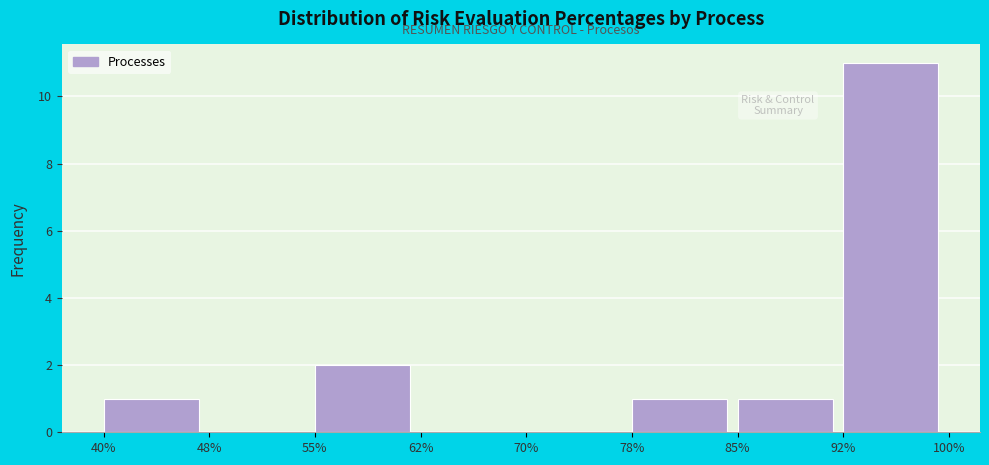

Reading left to right, list all the values displayed in this chart.

40%=1	48%=0	55%=2	62%=0	70%=0	78%=1	85%=1	92%=11